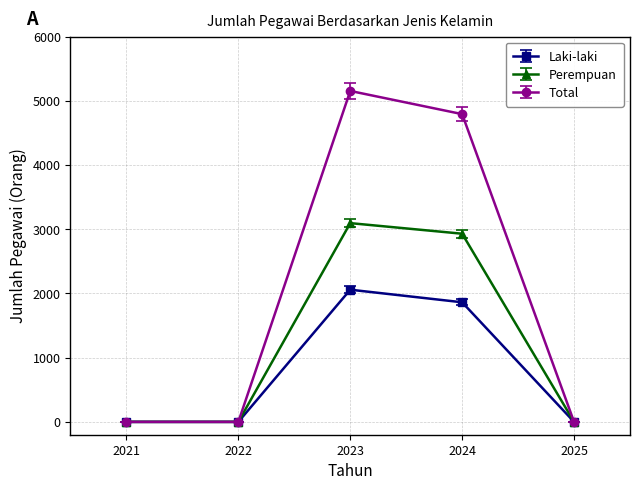

List the series in order of their overall mean, lowest first.

Laki-laki, Perempuan, Total